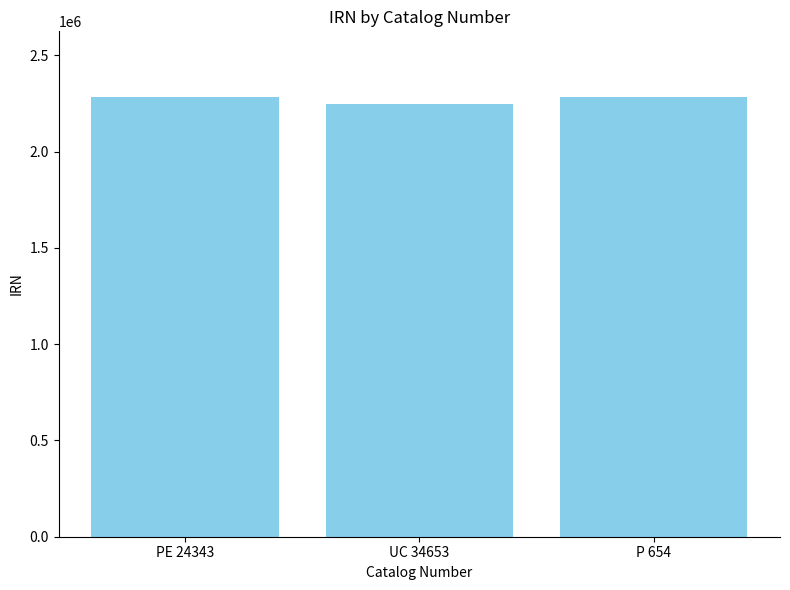

The value at PE 24343 is 2282737. True or false?

True